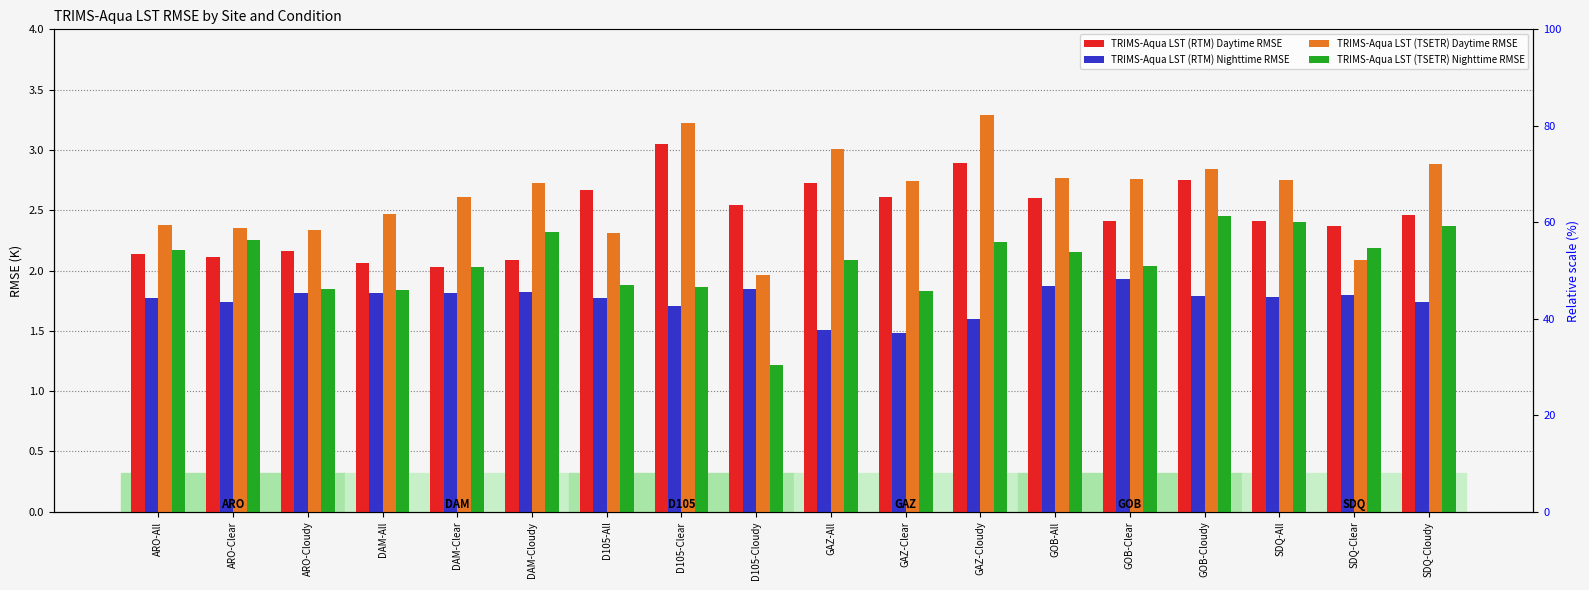

Which category has the highest value across all series?

GAZ-Cloudy